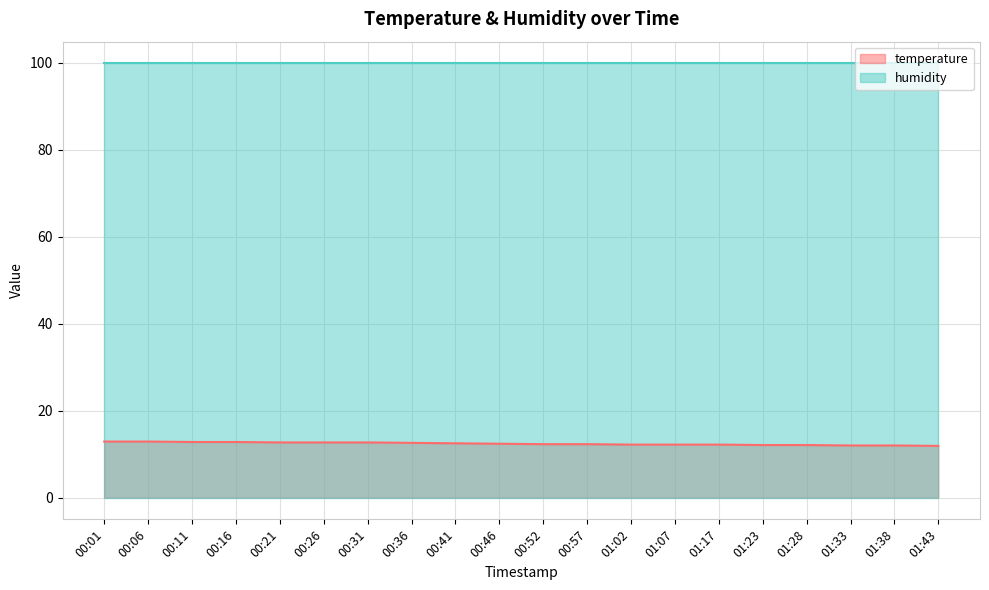

What is the ratio of the value at 00:41 to the value at 01:33?

1.0